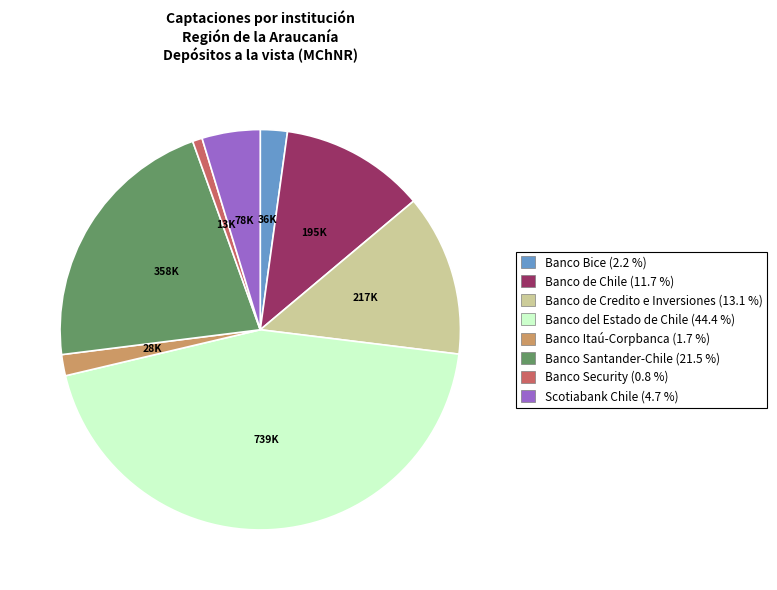

Is it true that Banco Security is 11% of the pie?

False